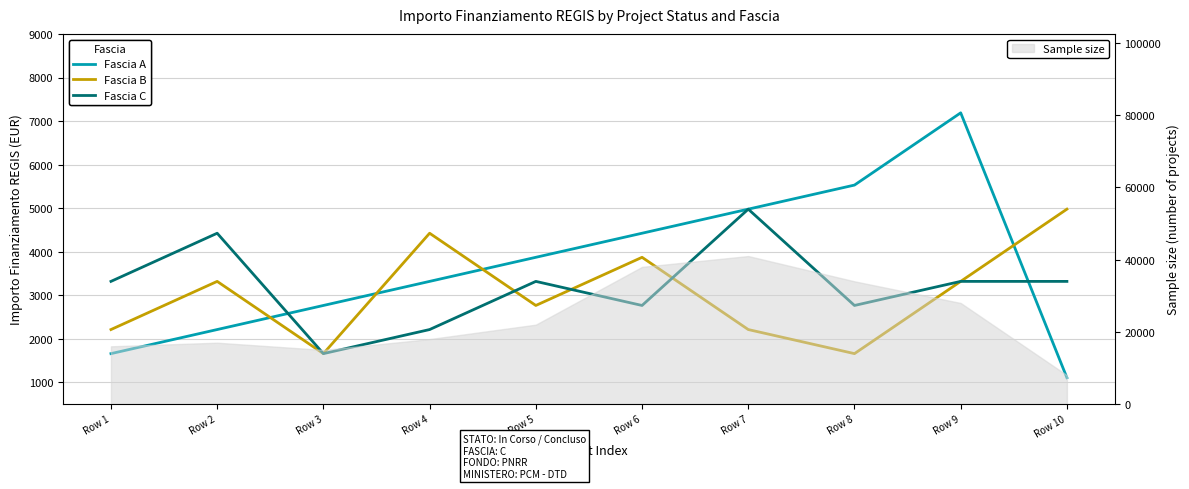

True or false: Fascia B has more than 0 interior local peaks.

True